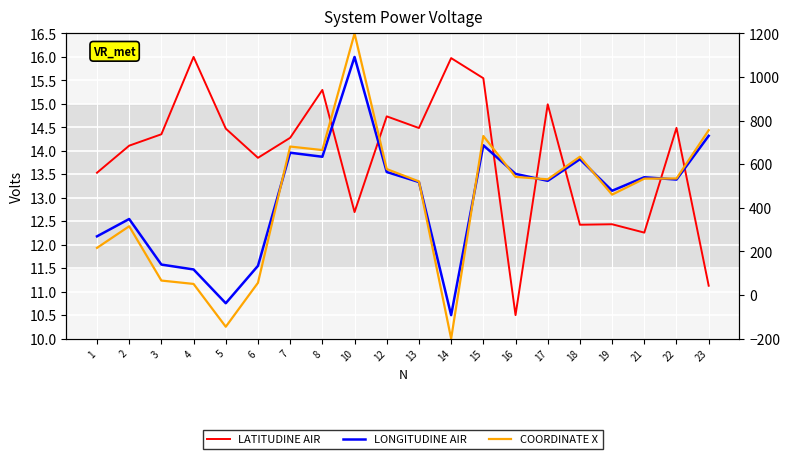

The value of COORDINATE X at 17 is 210.4. True or false?

False